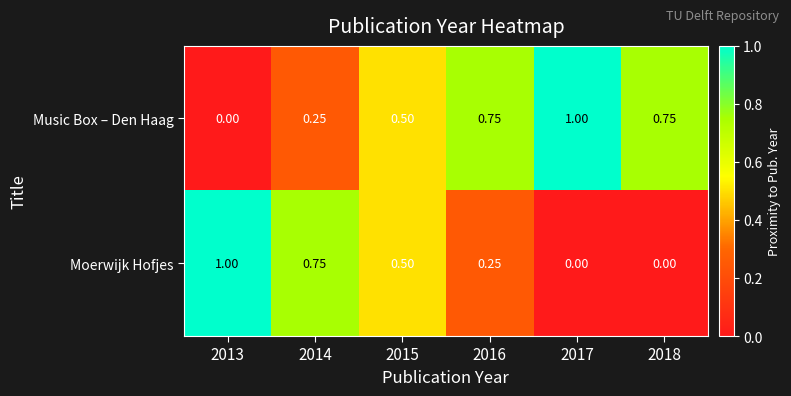

Which series has the largest total across all categories?

Music Box – Den Haag